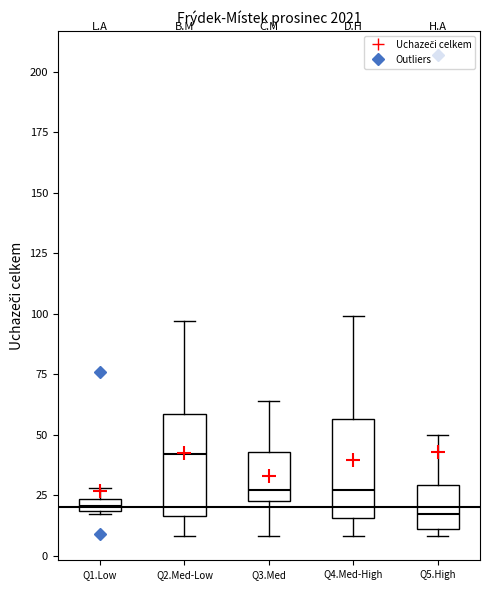

Which box's median line is the highest?

Q2.Med-Low